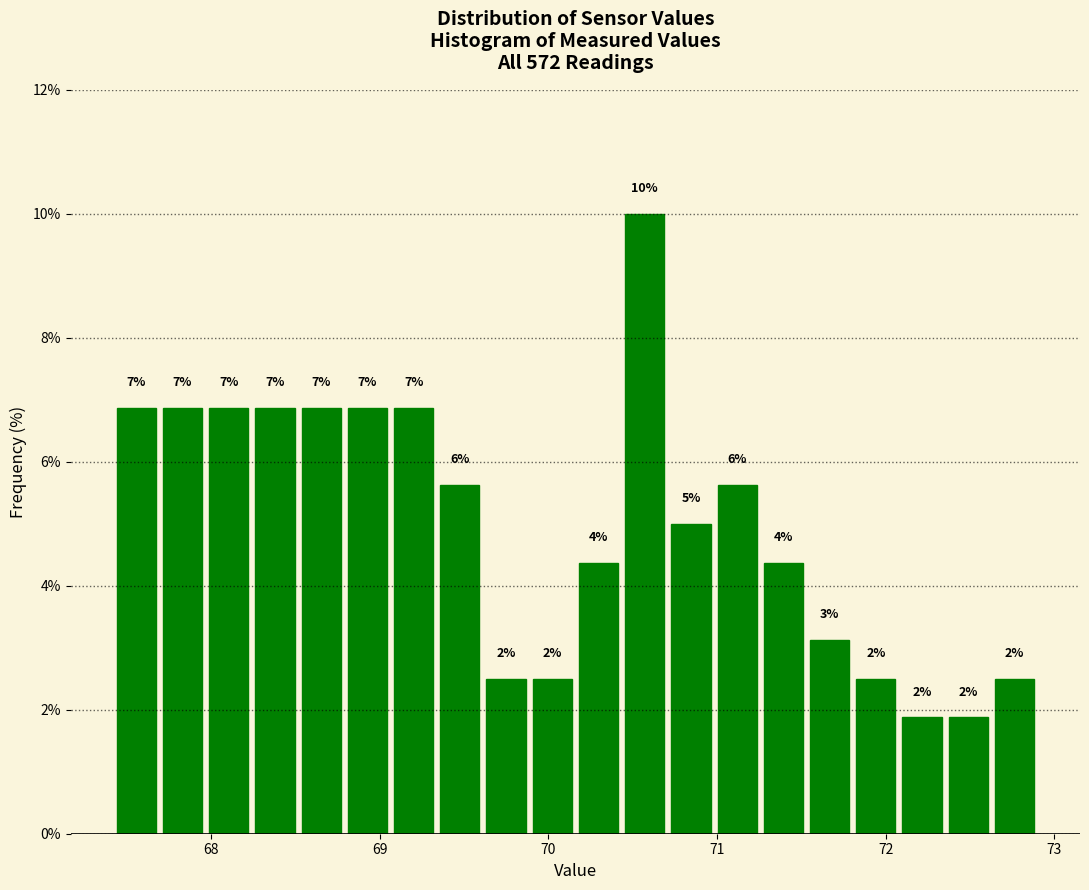

Around what value on the x-axis is the tallest bar? Give the approximate position of its centre, as read against the axis.

70.6